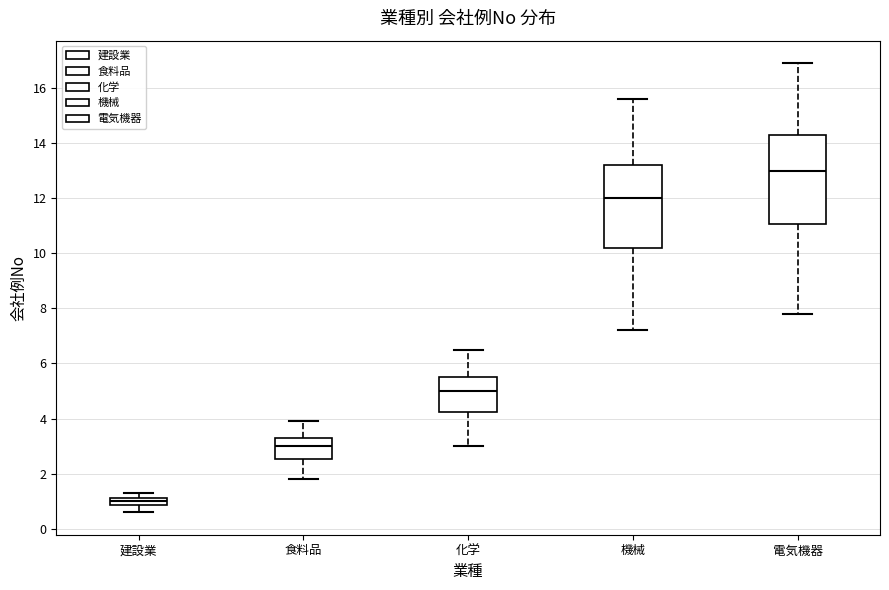

Comparing the boxes themselves (not the whiskers), which one is the tallest?

電気機器